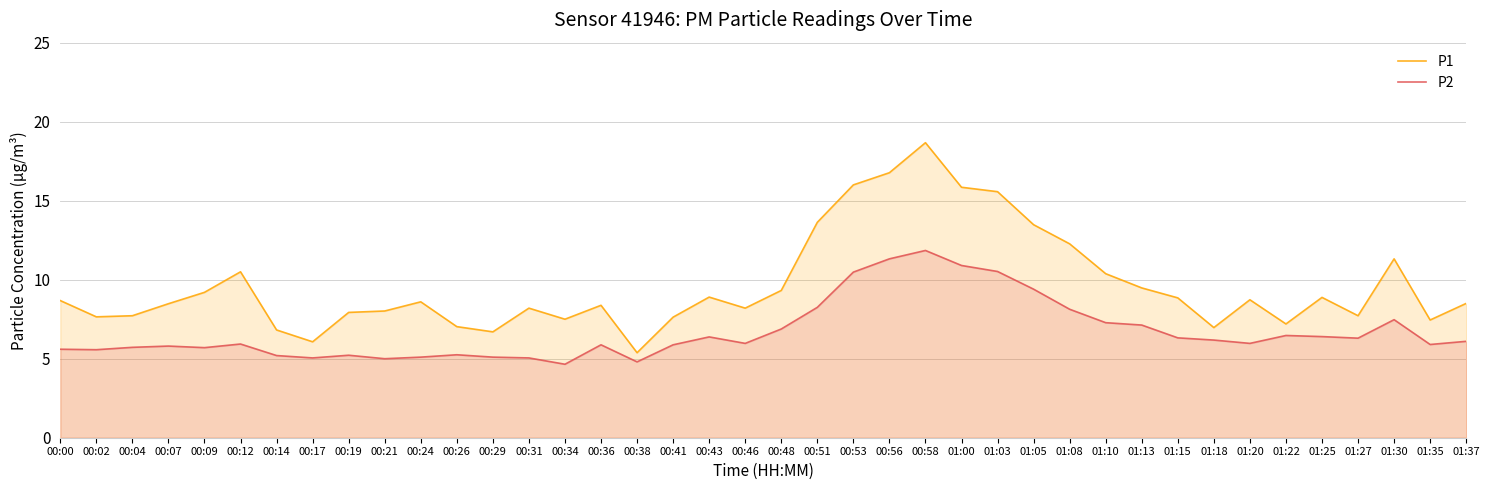

How many distinct data groups are displayed?

2